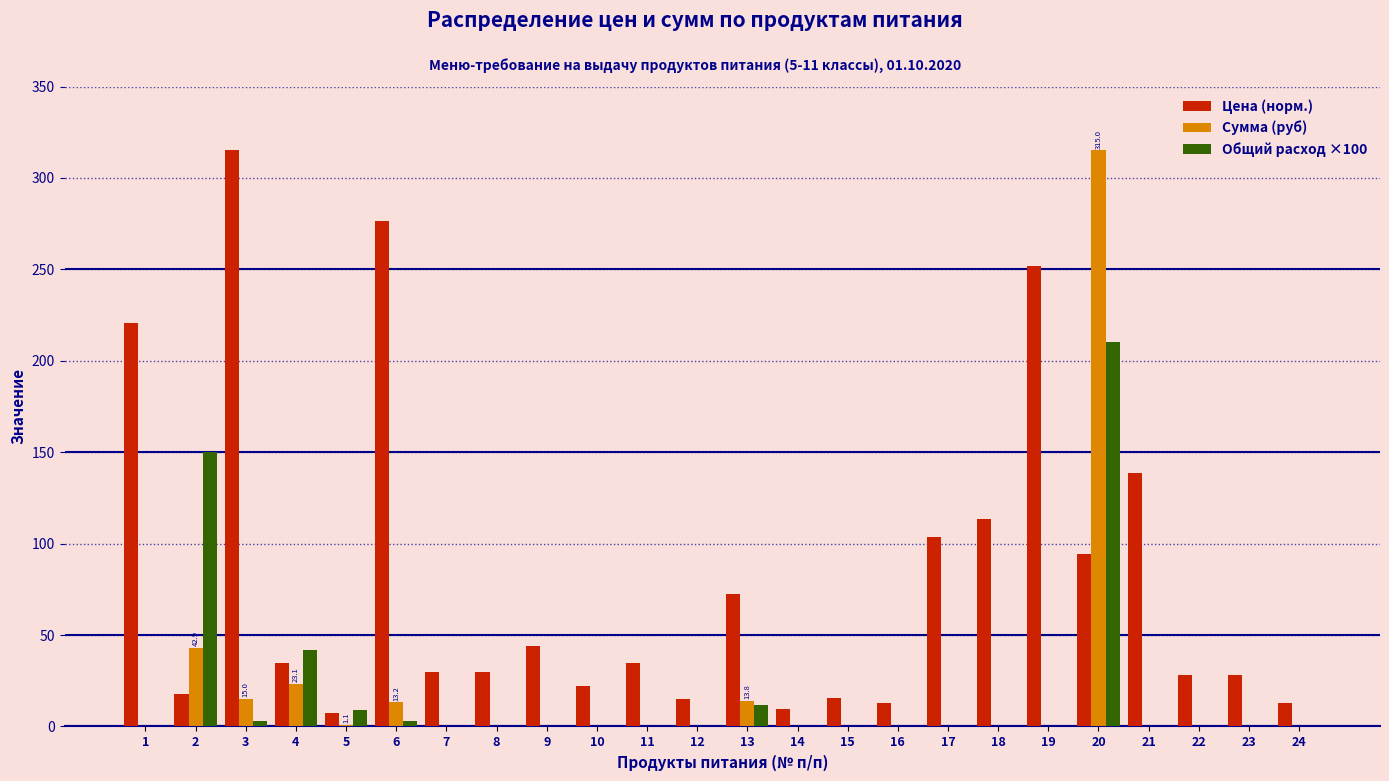

Is the value of Общий расход ×100 at 13 greater than the value of Сумма (руб) at 4?

No